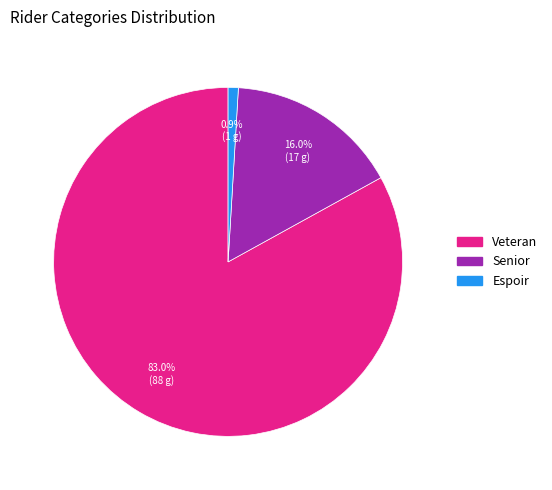

Combined, do Espoir and Senior account for over 50%?

No